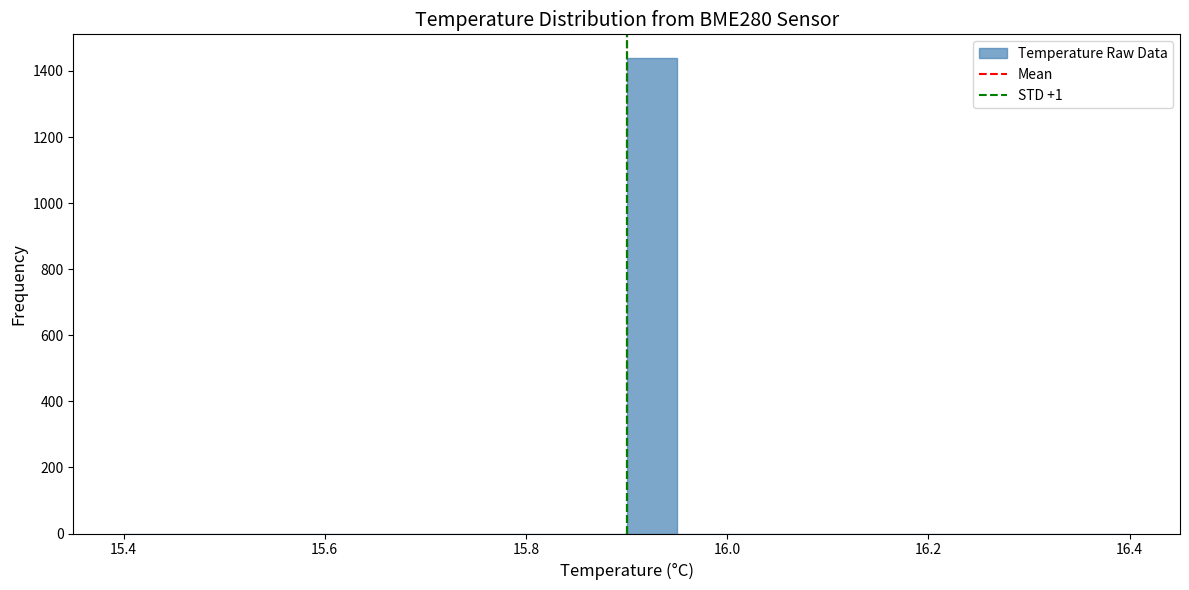

Read against the x-axis, roughly where is the centre of the tallest bar?

15.92